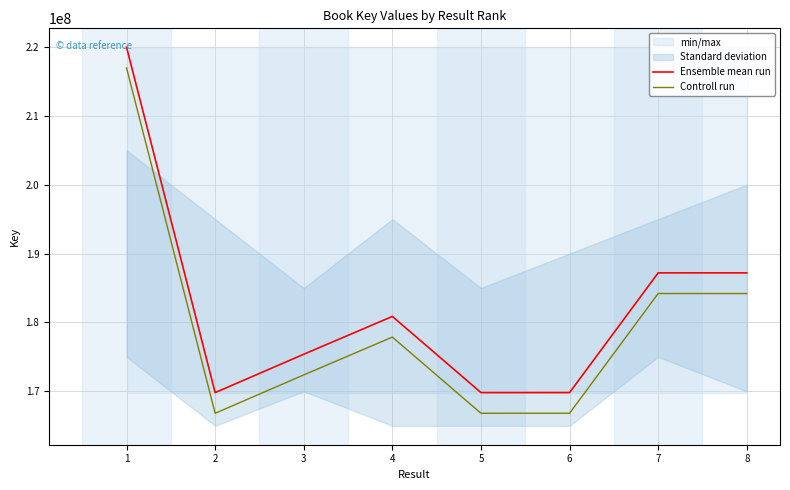

Reading left to right, extract all data points from this chart.

Ensemble mean run: 1=219938907	2=169816691	3=175384496	4=180873863	5=169817767	6=169821290	7=187197519	8=187194612
Controll run: 1=216938907	2=166816691	3=172384496	4=177873863	5=166817767	6=166821290	7=184197519	8=184194612